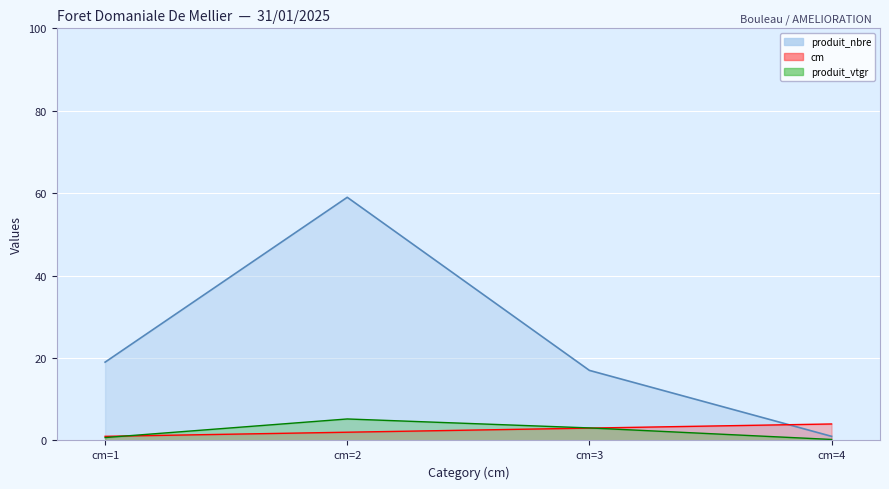

True or false: produit_vtgr line and produit_nbre line cross at least once.

False